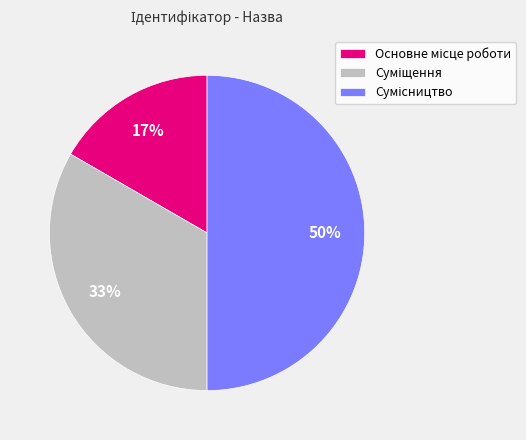

To the nearest percent, what is the average slice percentage?

33%